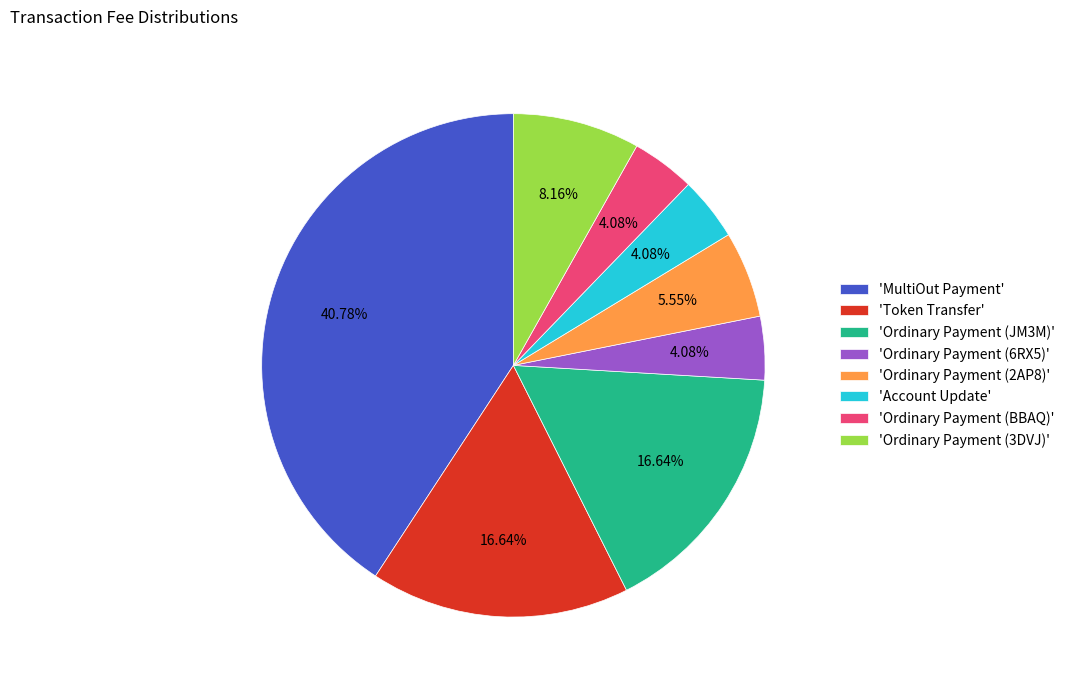

Is there a majority slice in this chart?

No